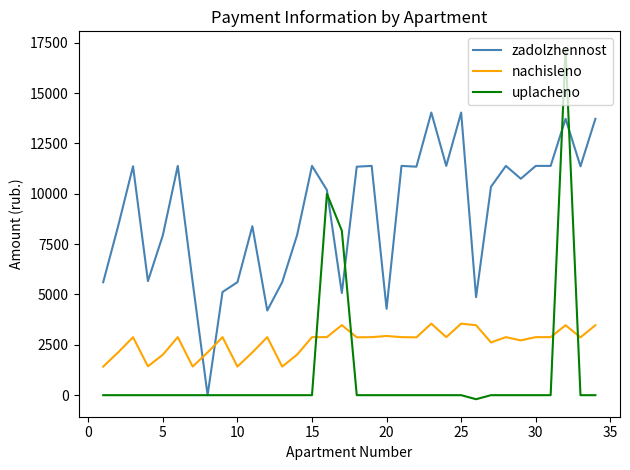

Which series has the widest spread of values?

uplacheno